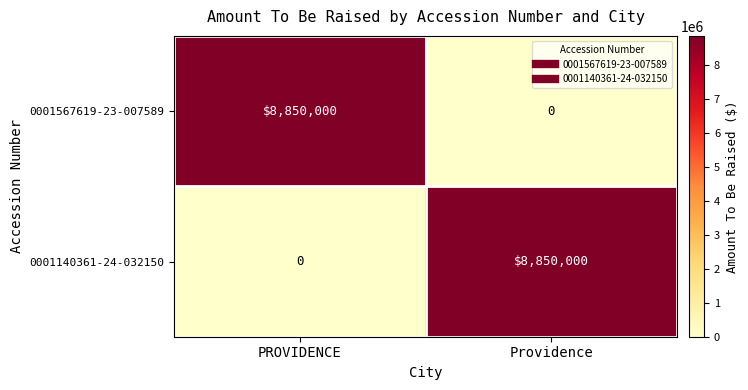

What is the average value of the 0001567619-23-007589 series?

4425000